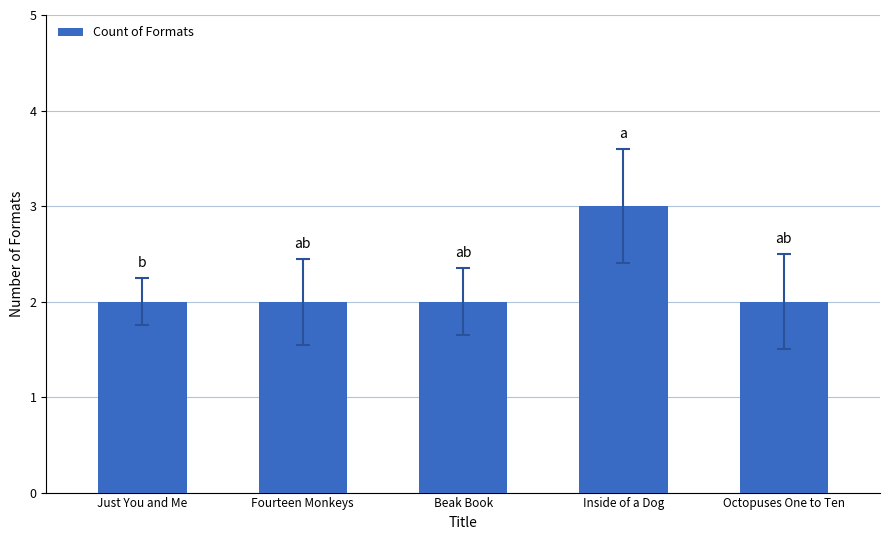

Approximately how many times larger is the value at Inside of a Dog compared to Octopuses One to Ten?

1.5